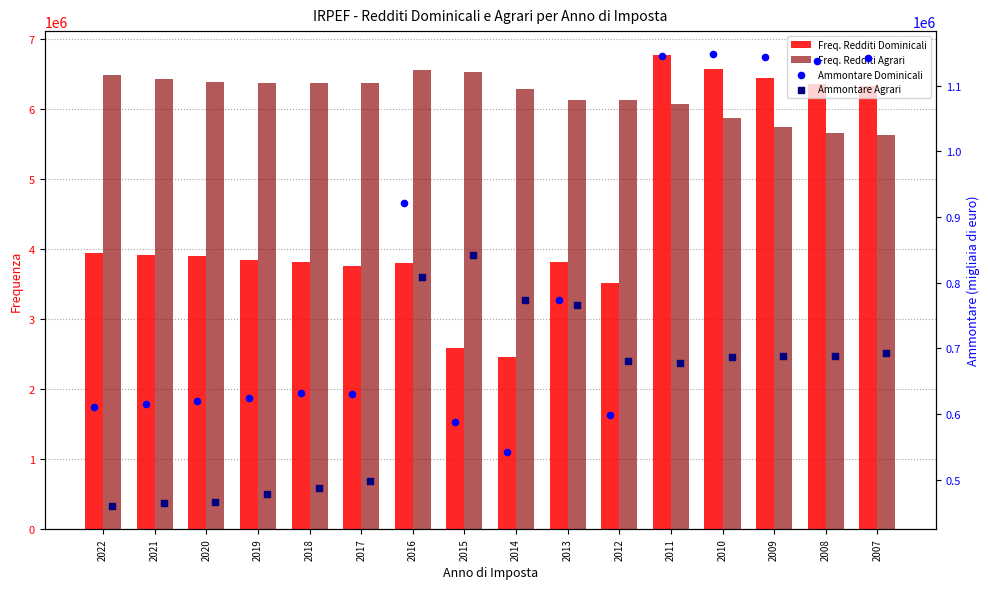

Which series has the widest spread of Y values?

Freq. Redditi Dominicali